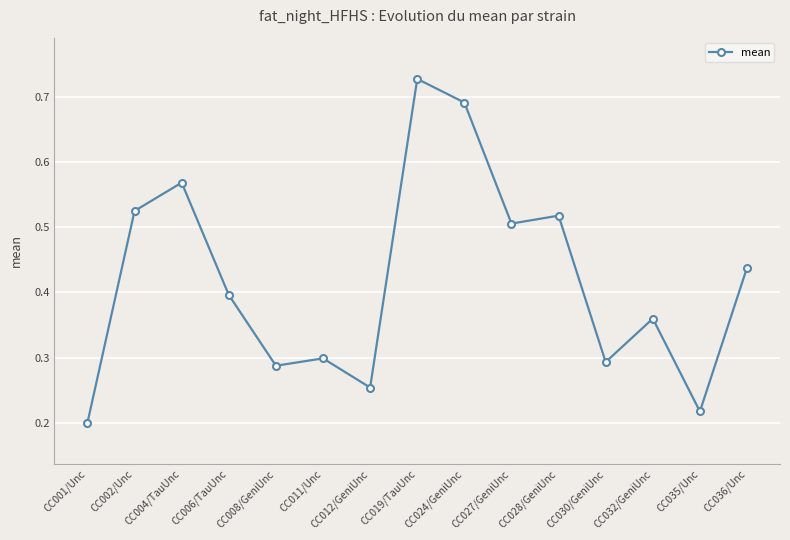

Which category has the lowest value across all series?

CC001/Unc